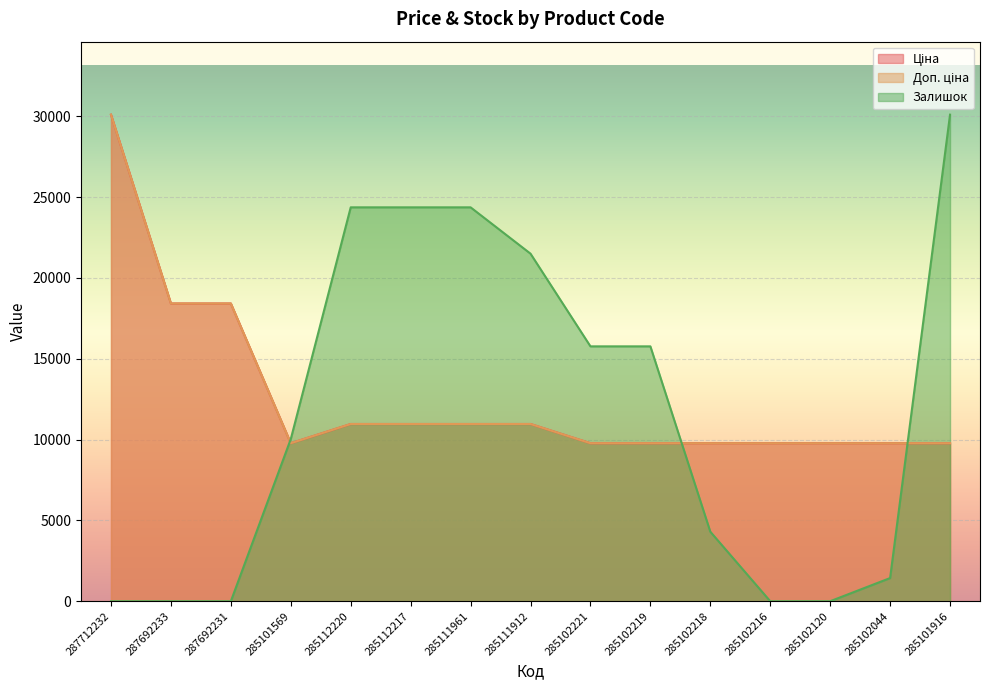

What is the total value across all series at 285112220?

46297.7